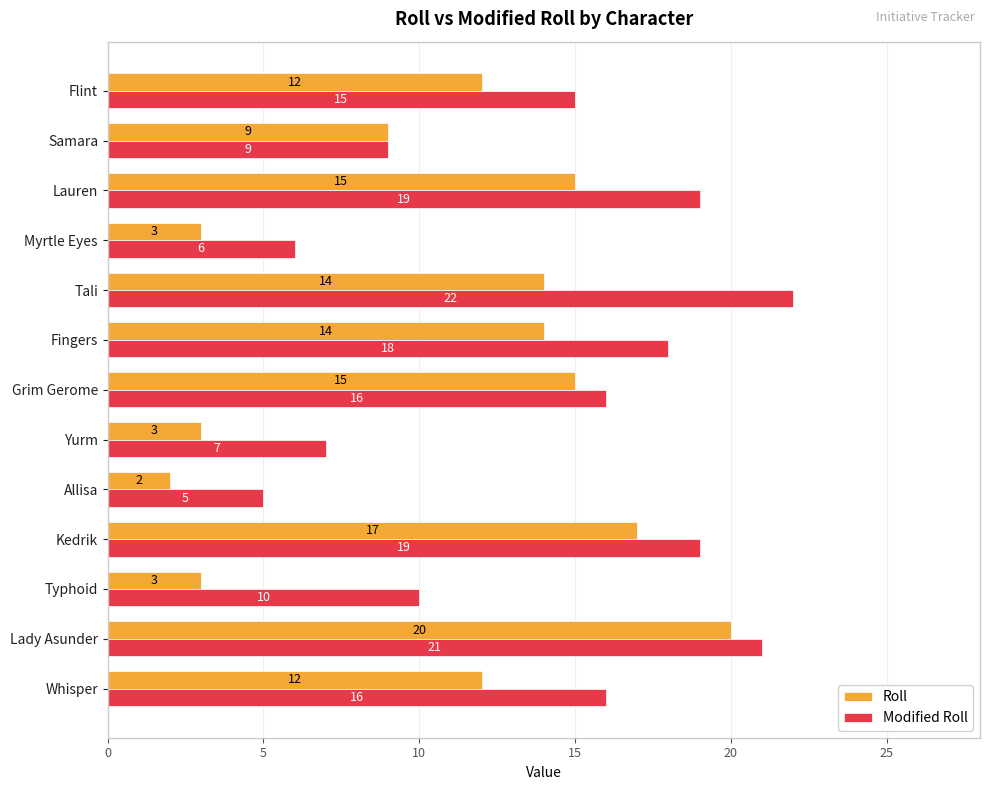

Which category has the lowest value in the Modified Roll series?

Allisa